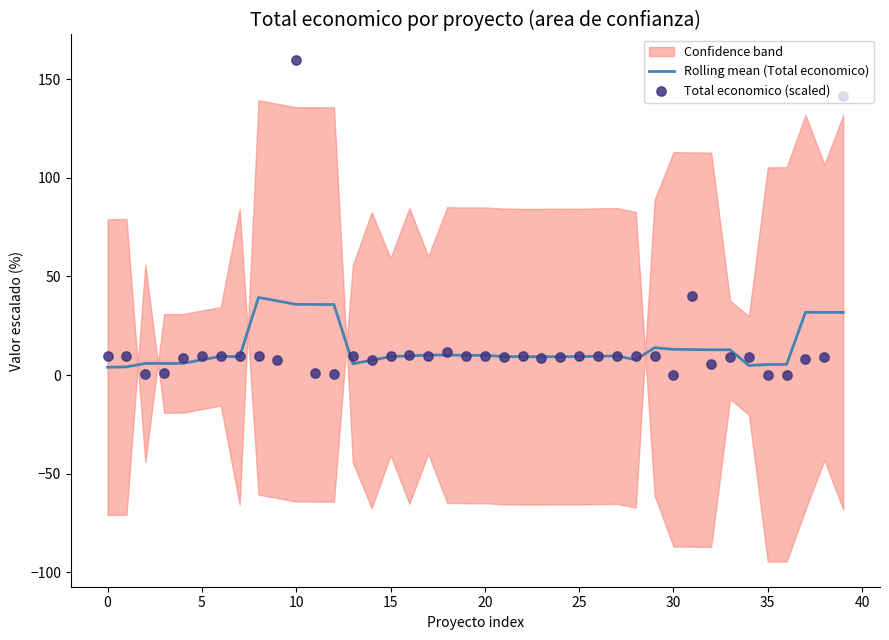

What is the total value across all series at 16?

19.7